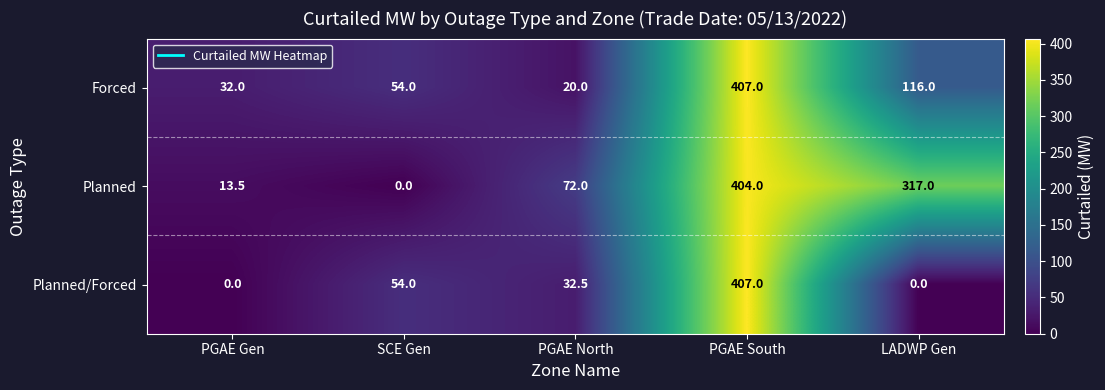

List the series in order of their overall mean, lowest first.

Planned/Forced, Forced, Planned